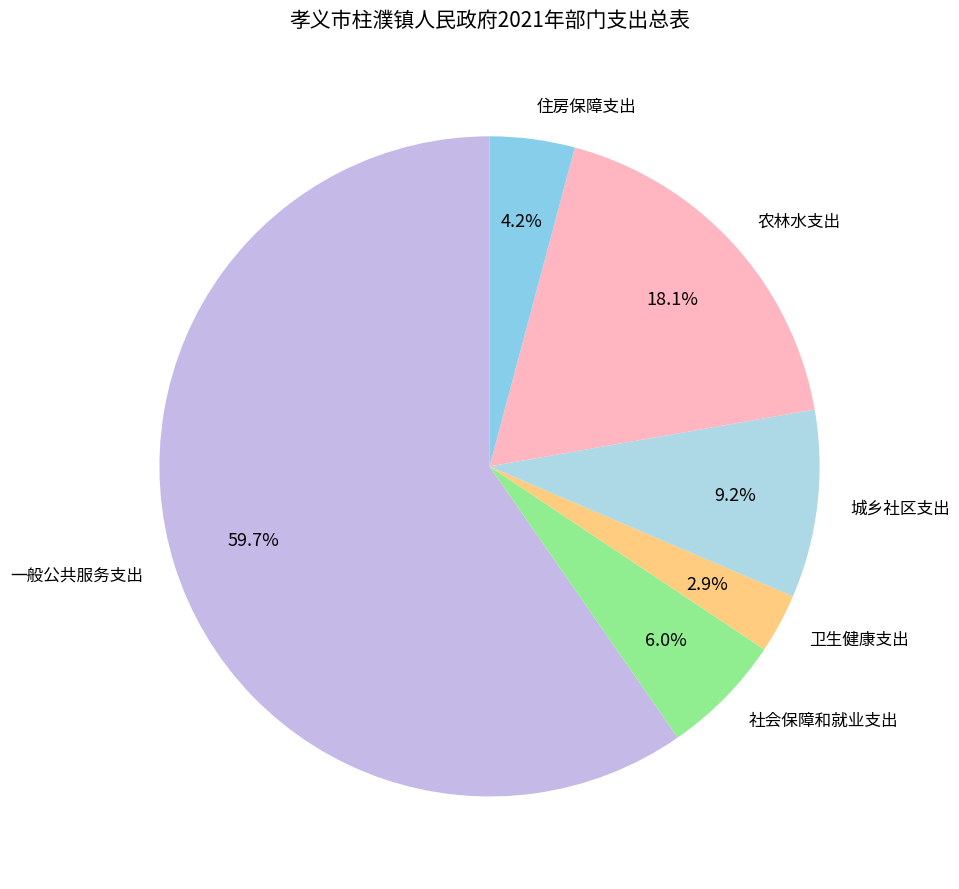

Approximately how many times larger is the value at 卫生健康支出 compared to 住房保障支出?

0.7